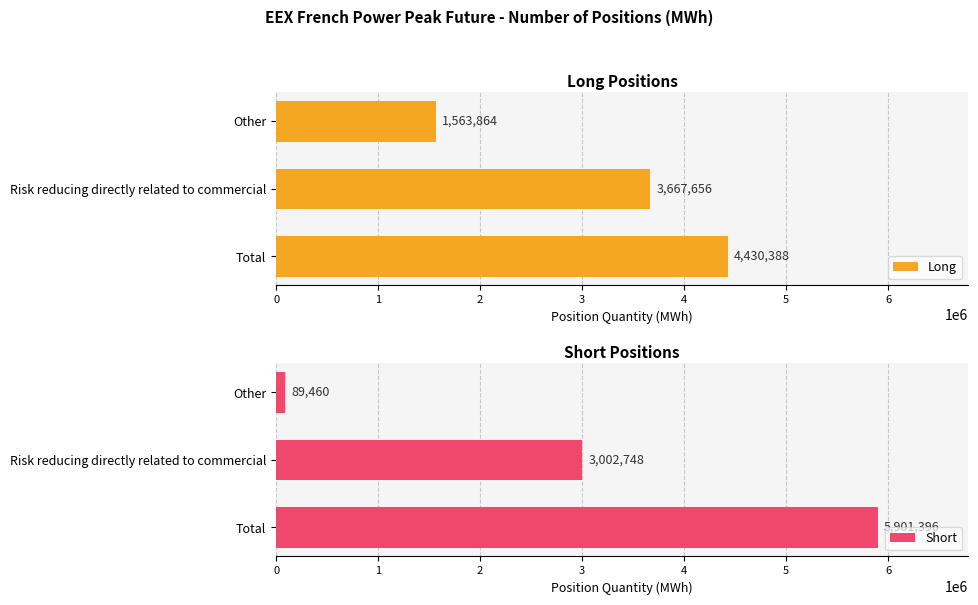

Are the bars horizontal?

Yes